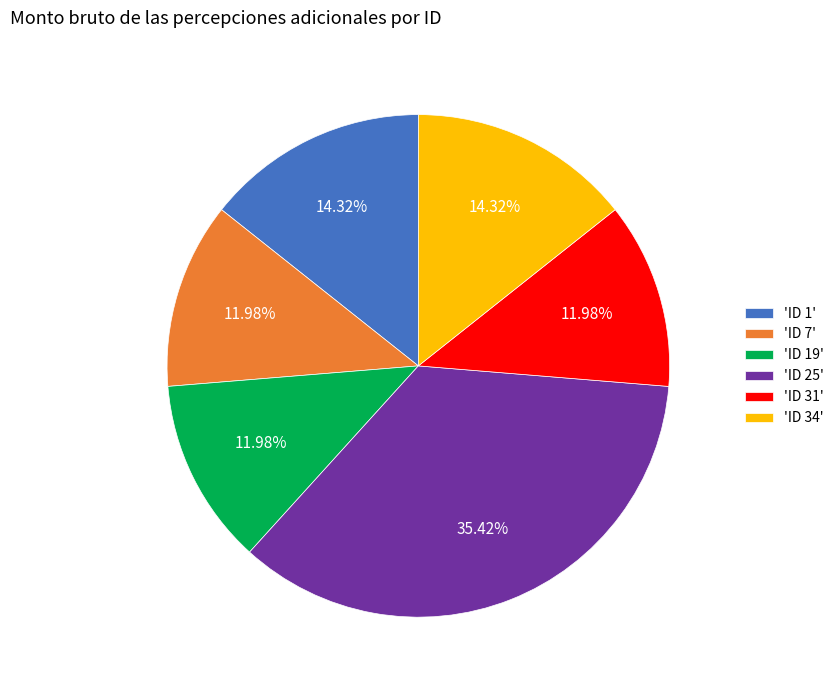

Count the number of slices in the pie.

6